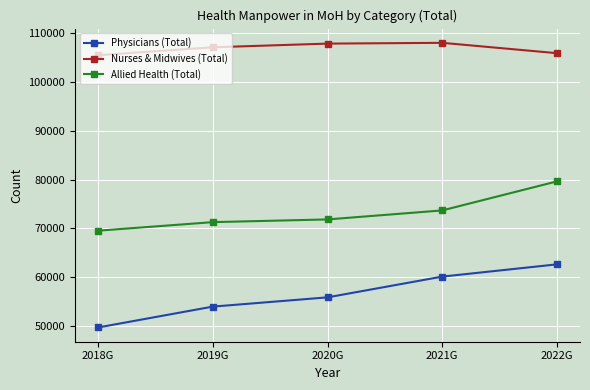

True or false: Allied Health (Total) and Physicians (Total) intersect in this chart.

False